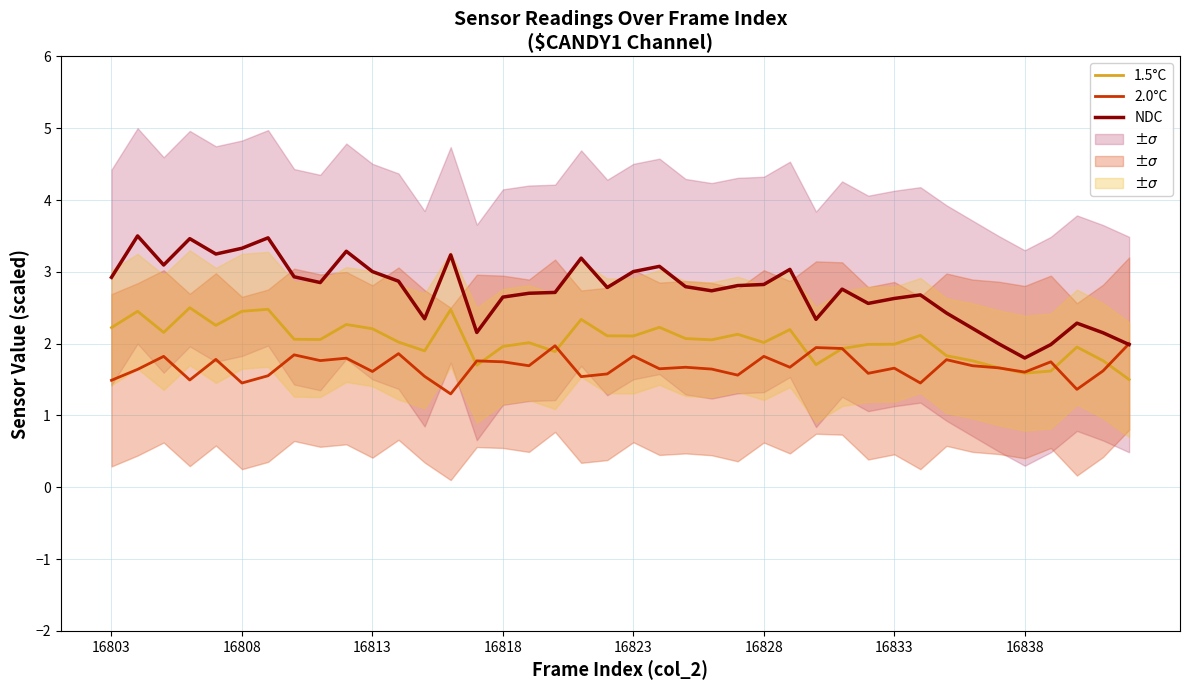

The NDC series shows 5.9 at 16808. True or false?

False